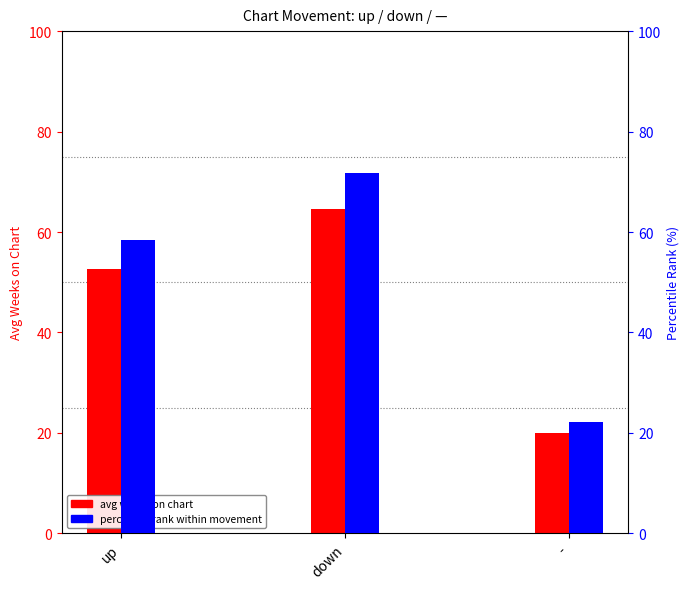

What is the total value across all series at down?

136.5